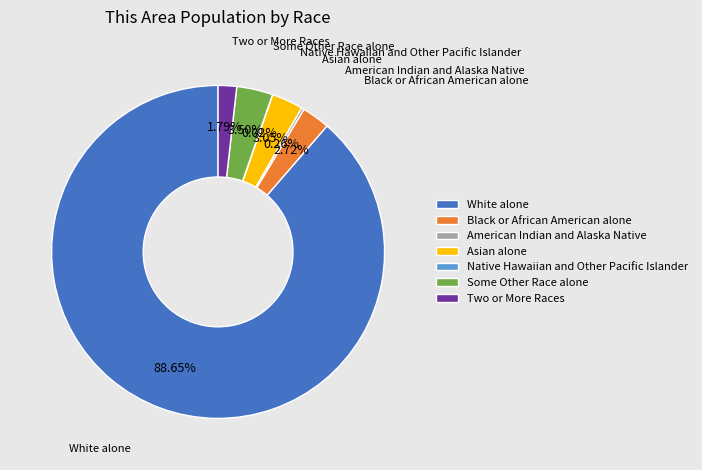

Is the sum of Asian alone and Some Other Race alone greater than half?

No